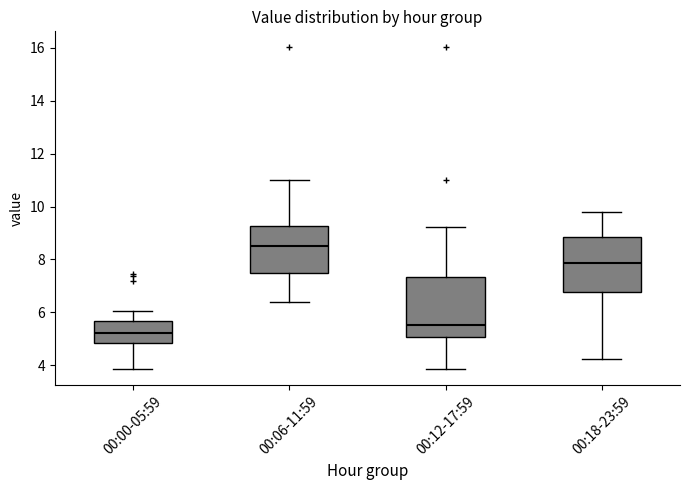

Reading left to right, transcribe this box plot: for each box, give where its median line is, the range the box spans, and where its two whiskers end, as read against the y-axis. The values are not printed on the chart, so give them approximately, as read against the axis.

00:00-05:59: median 5.2, box 4.8 to 5.6, whiskers 3.8 to 6.0
00:06-11:59: median 8.6, box 7.4 to 9.2, whiskers 6.4 to 11.0
00:12-17:59: median 5.6, box 5.0 to 7.4, whiskers 3.8 to 9.2
00:18-23:59: median 7.8, box 6.8 to 8.8, whiskers 4.2 to 9.8